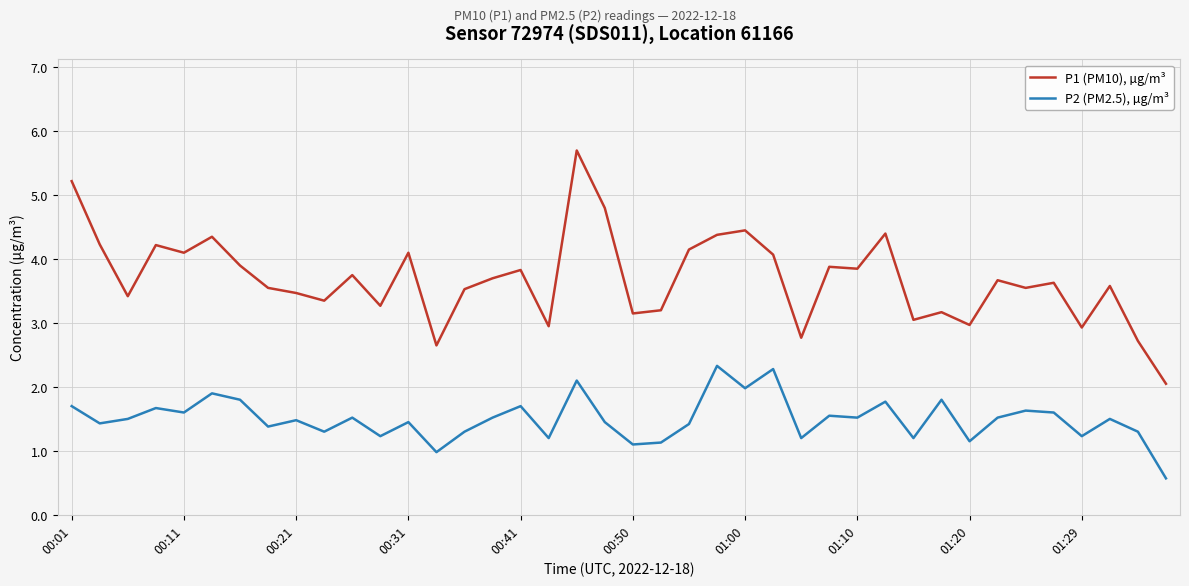

What is the difference between the maximum and minimum values in the P2 (PM2.5), µg/m³ series?

1.8